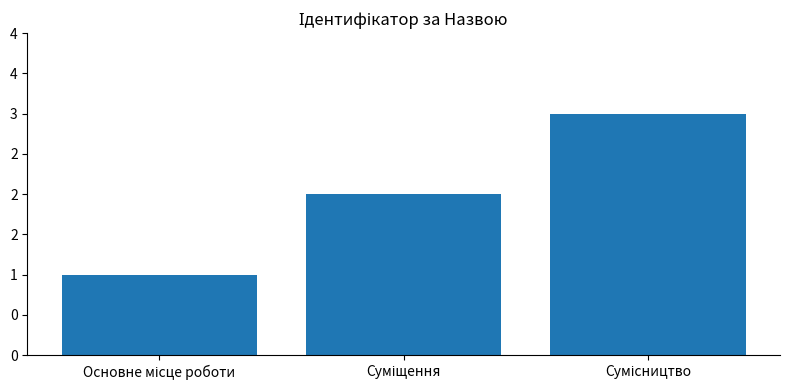

What is the value of the 2nd bar from the left?

2